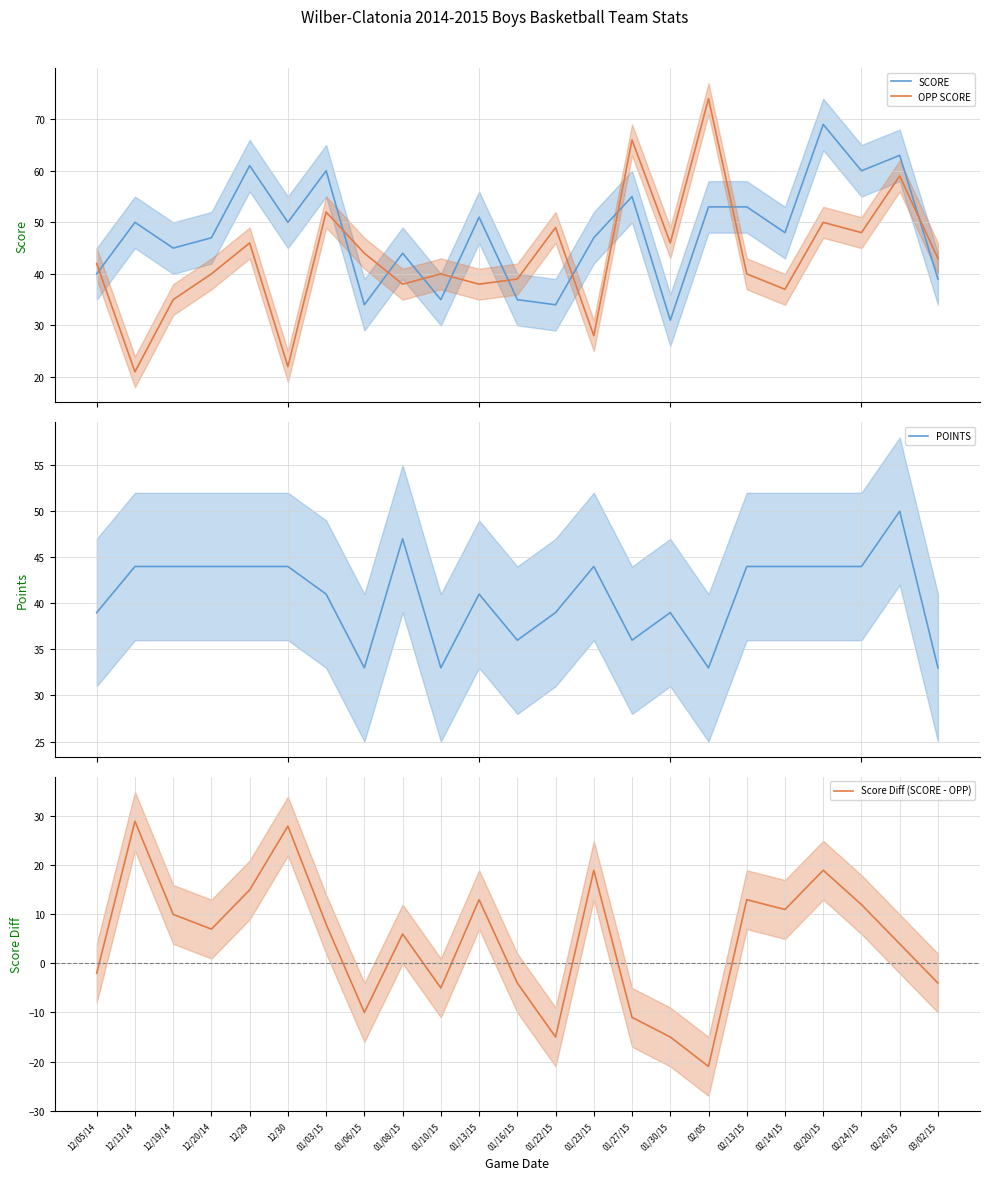

How many data points in POINTS are less than 44?

11